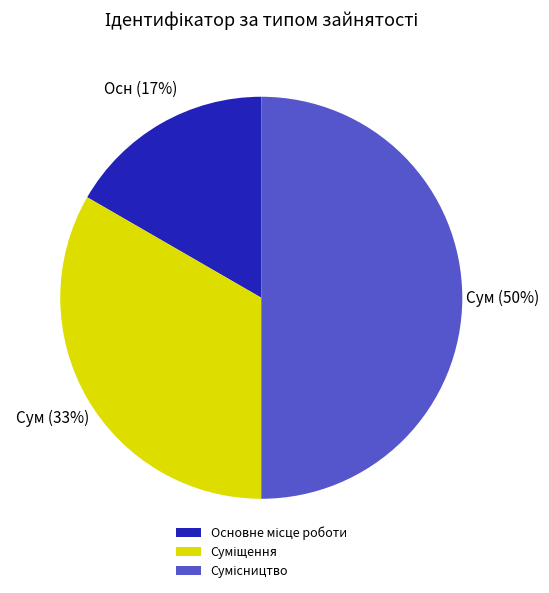

To the nearest percent, what is the difference between the largest and smallest slice percentages?

33%